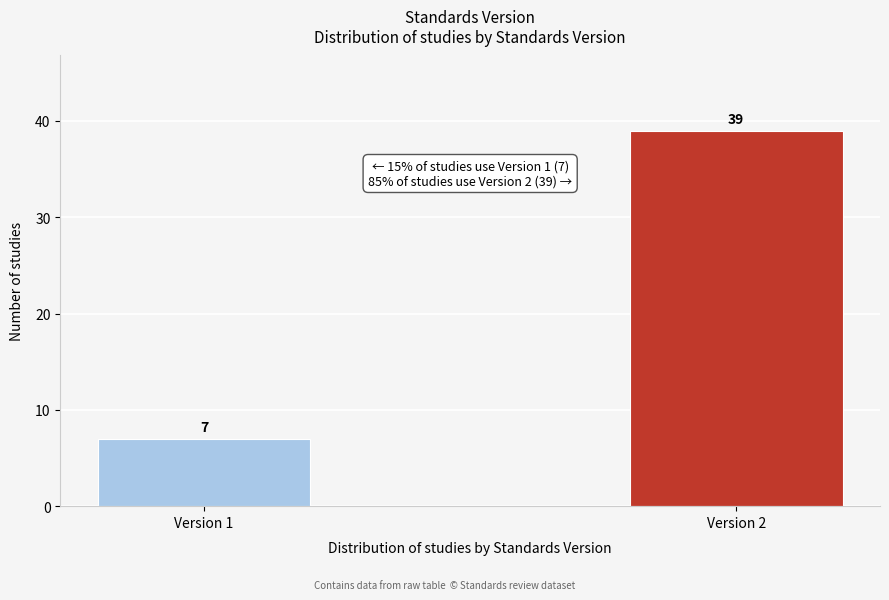

Reading left to right, what are all the values shown in this chart?

7	39